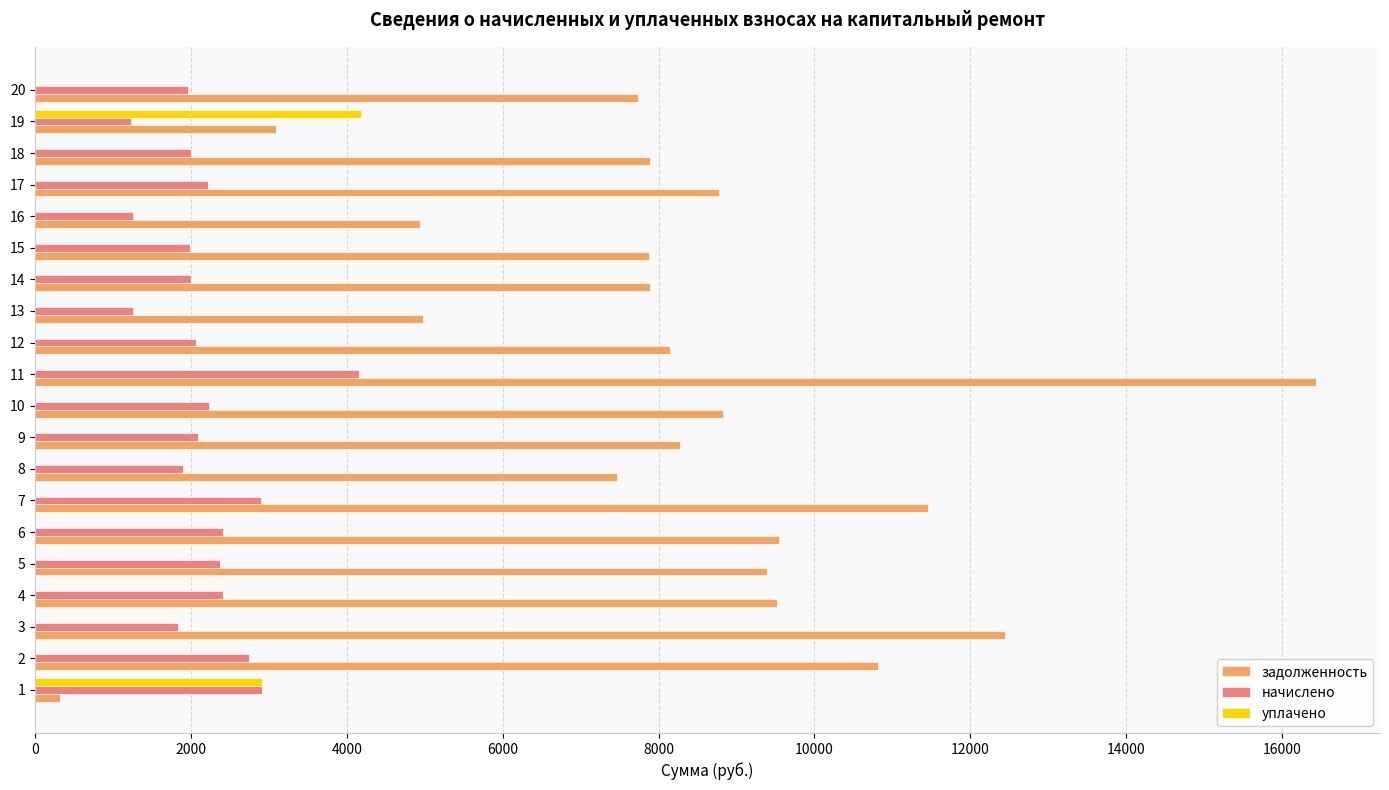

Which series has the largest total across all categories?

задолженность